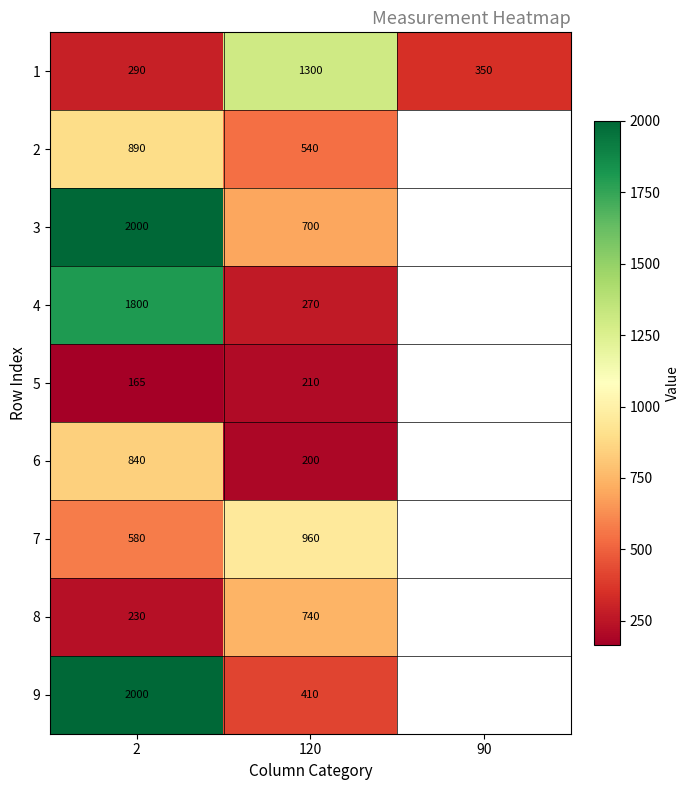

What is the total value across all series at 2?

8795